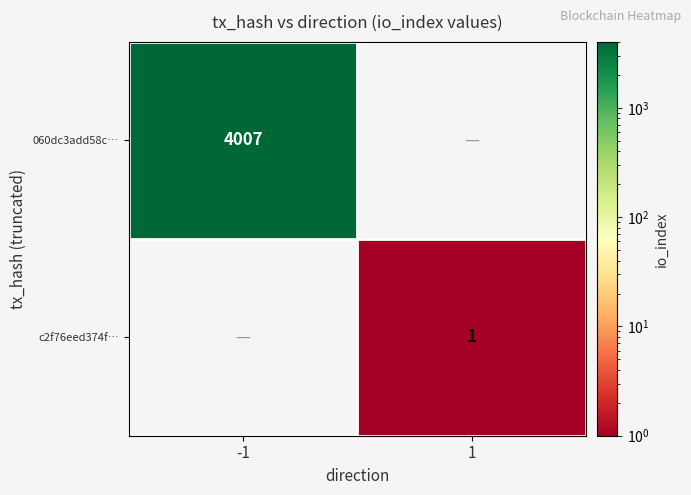

The c2f76eed374f… series shows 1 at 1. True or false?

True